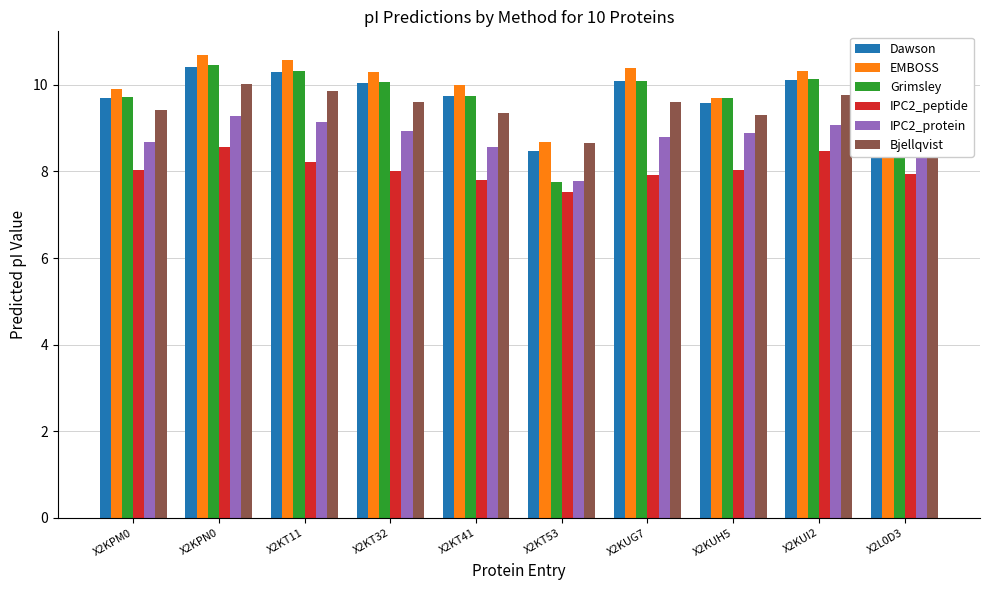

How many groups of bars are there?

10